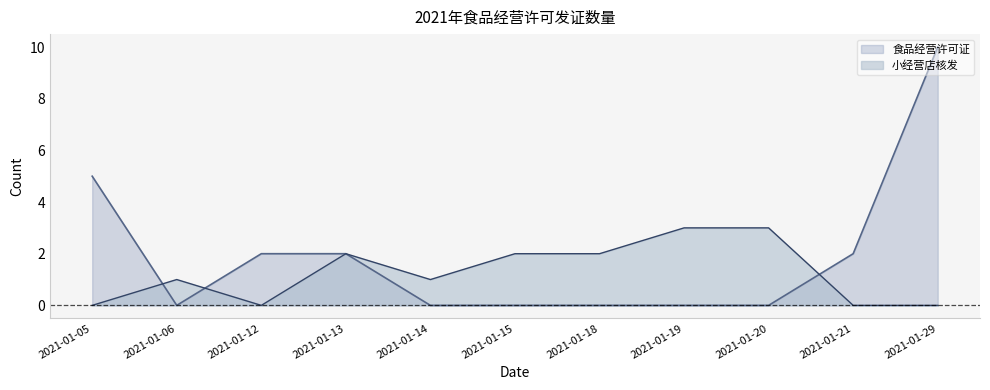

Reading left to right, extract all data points from this chart.

食品经营许可证: 2021-01-05=5	2021-01-06=0	2021-01-12=2	2021-01-13=2	2021-01-14=0	2021-01-15=0	2021-01-18=0	2021-01-19=0	2021-01-20=0	2021-01-21=2	2021-01-29=10
小经营店核发: 2021-01-05=0	2021-01-06=1	2021-01-12=0	2021-01-13=2	2021-01-14=1	2021-01-15=2	2021-01-18=2	2021-01-19=3	2021-01-20=3	2021-01-21=0	2021-01-29=0